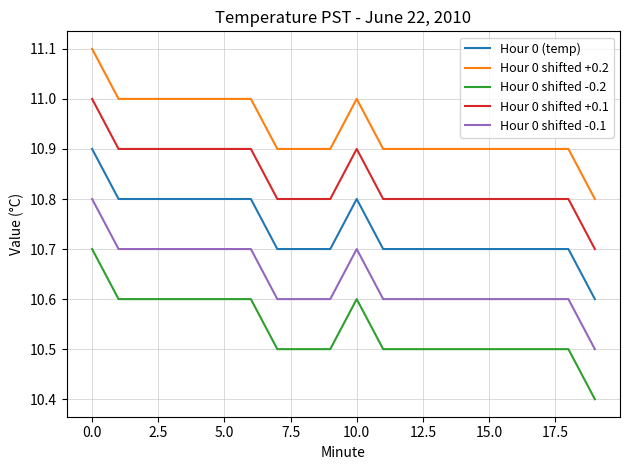

At how many categories does at least one series exceed 10?

20